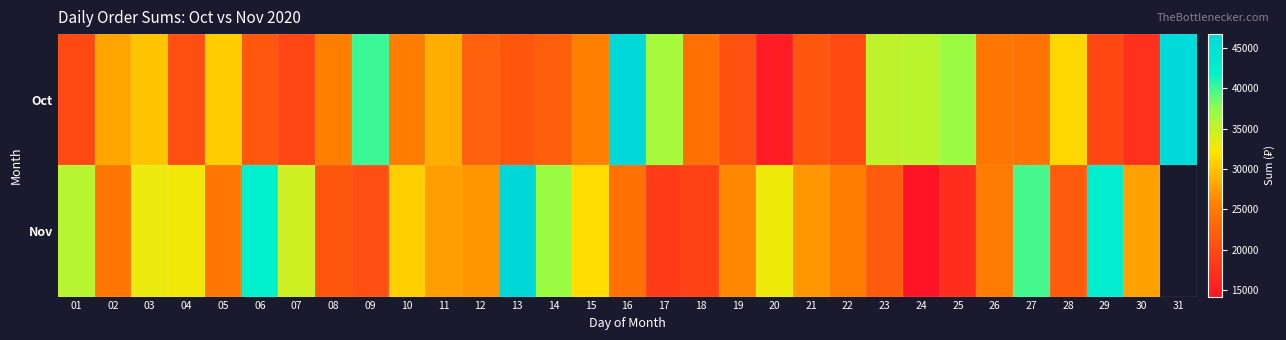

True or false: Oct has a value of 17236.4 at 09.

False